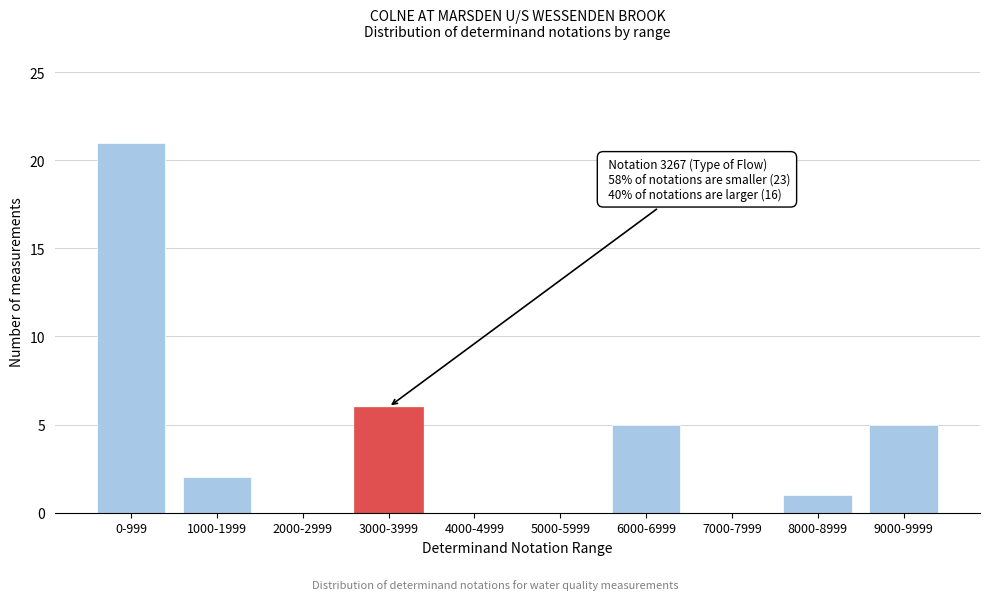

Reading left to right, what are all the values shown in this chart?

0-999=21	1000-1999=2	2000-2999=0	3000-3999=6	4000-4999=0	5000-5999=0	6000-6999=5	7000-7999=0	8000-8999=1	9000-9999=5